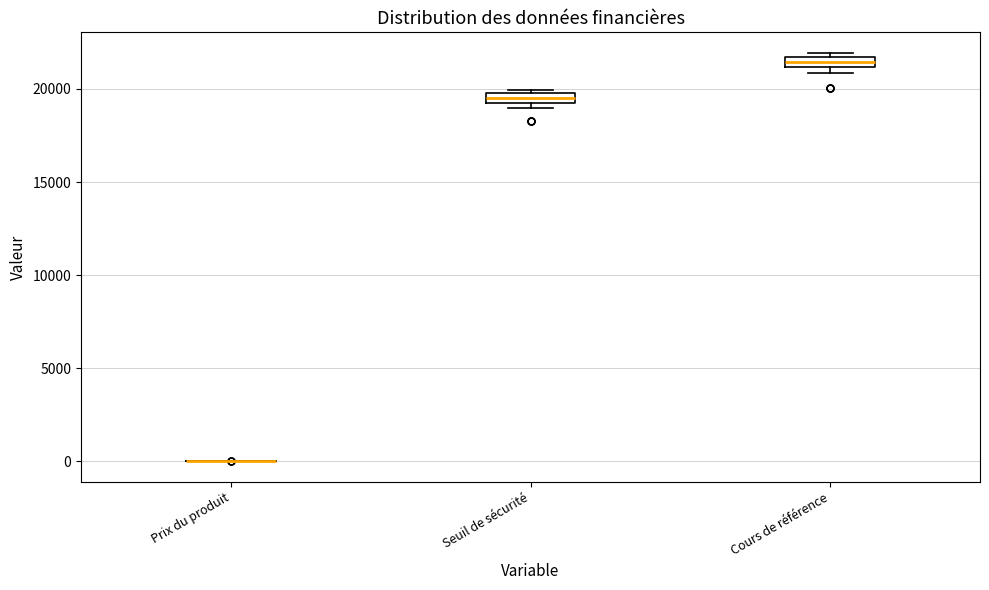

Where is the lower edge of the box for Cours de référence on the y-axis? The values are not printed on the chart, so give them approximately, as read against the axis.

21000